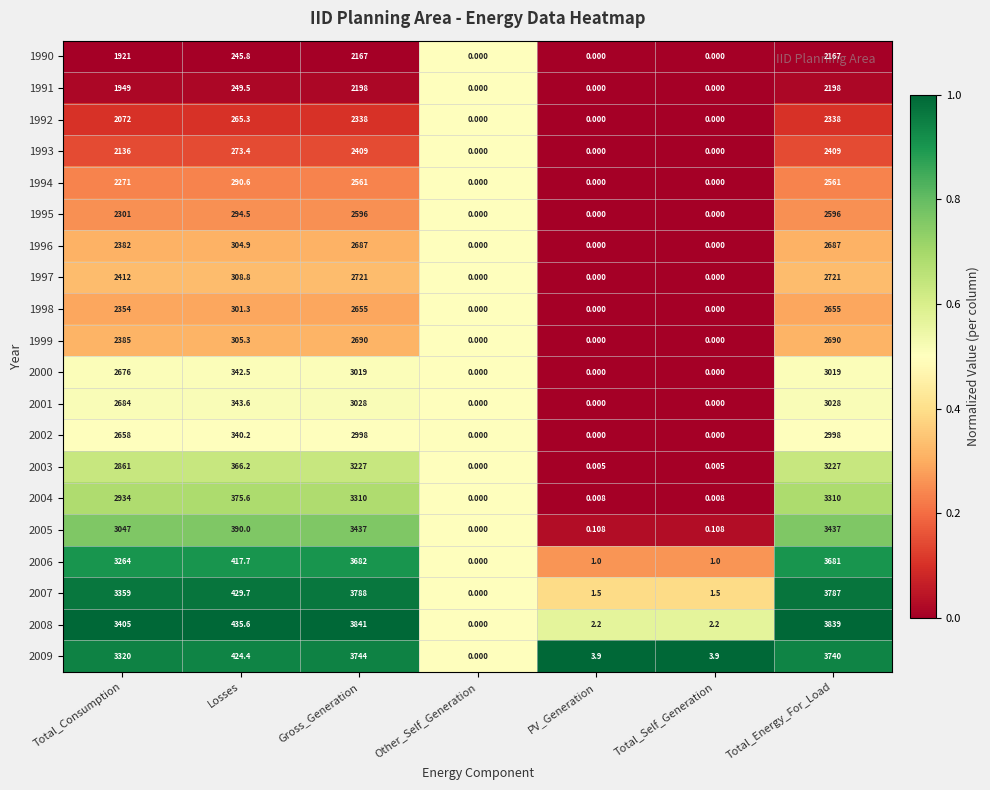

At which label does 1993 first exceed 273?

Total_Consumption